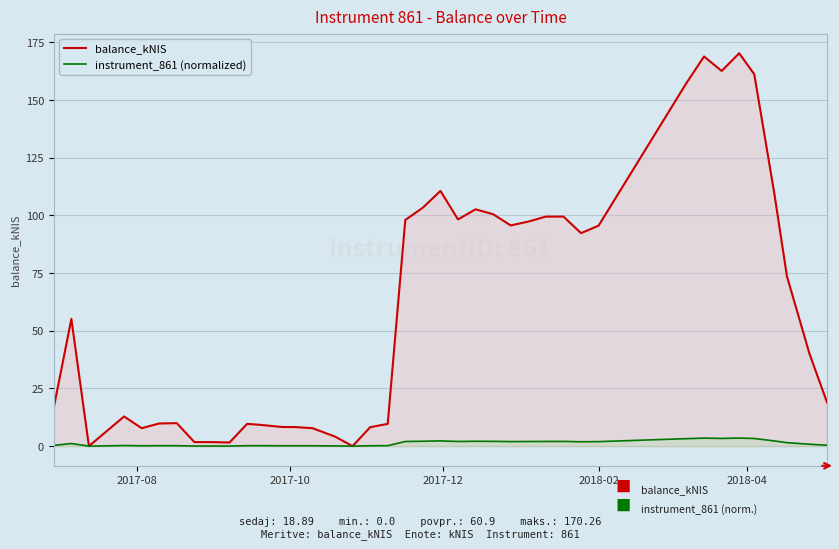

Which series has the largest total across all categories?

balance_kNIS